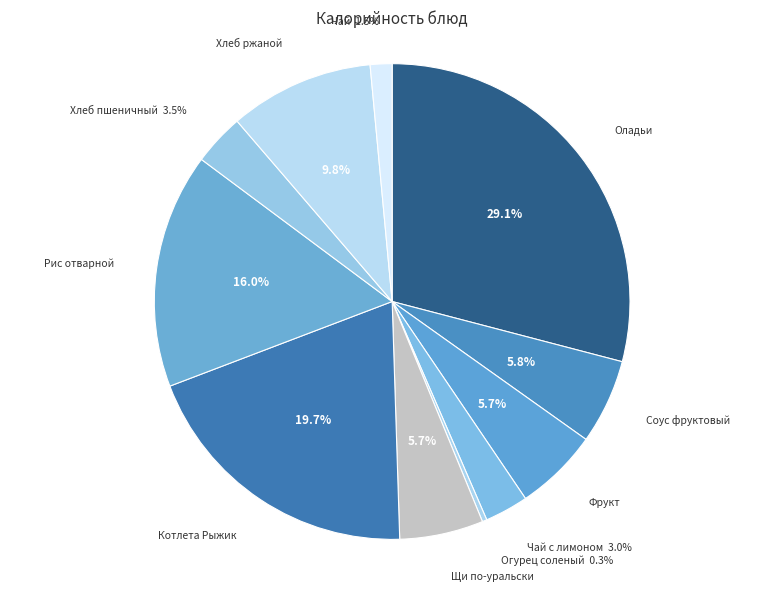

To the nearest percent, what is the difference between the largest and smallest slice percentages?

29%